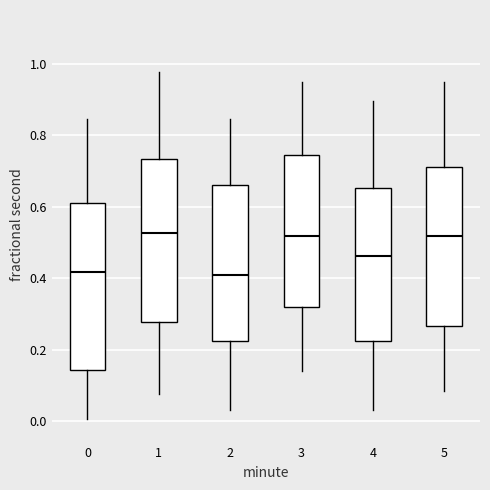

Where is the lower edge of the box at x = 3 on the y-axis? The values are not printed on the chart, so give them approximately, as read against the axis.

0.32